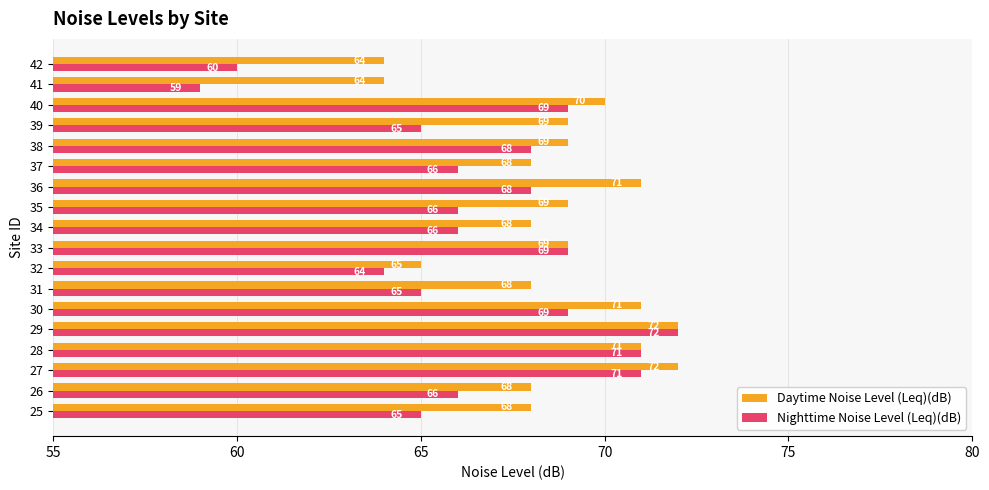

What are all the series names shown in the legend?

Daytime Noise Level (Leq)(dB), Nighttime Noise Level (Leq)(dB)